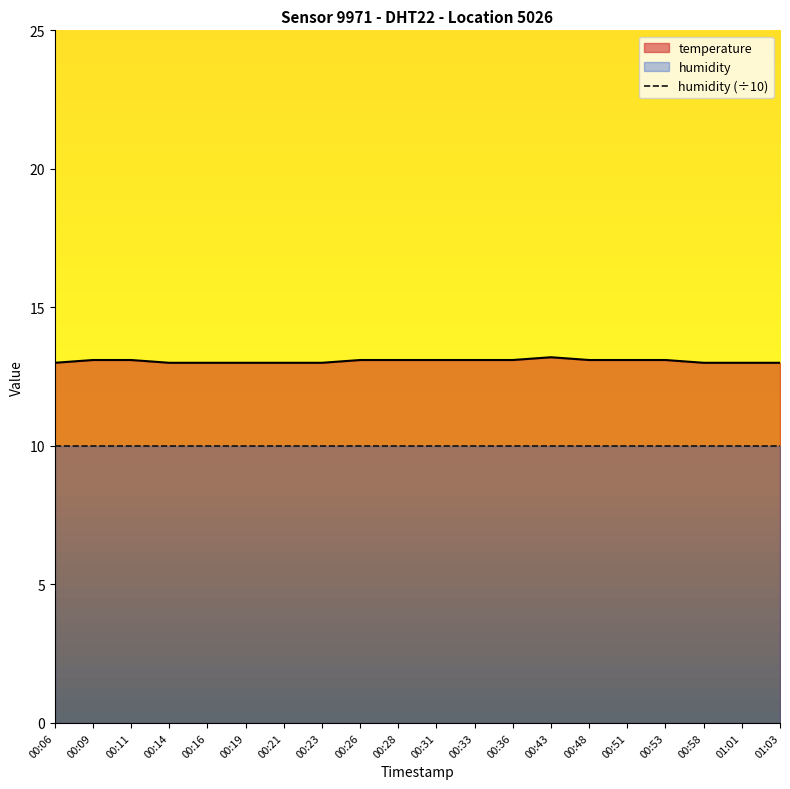

Count the values in the range 13 to 14.

20